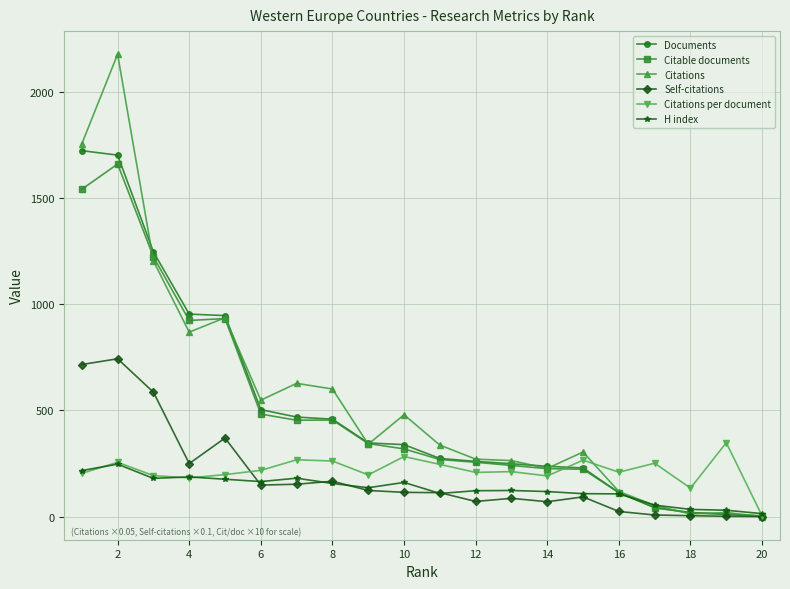

How many data points in Self-citations are less than 114?

10